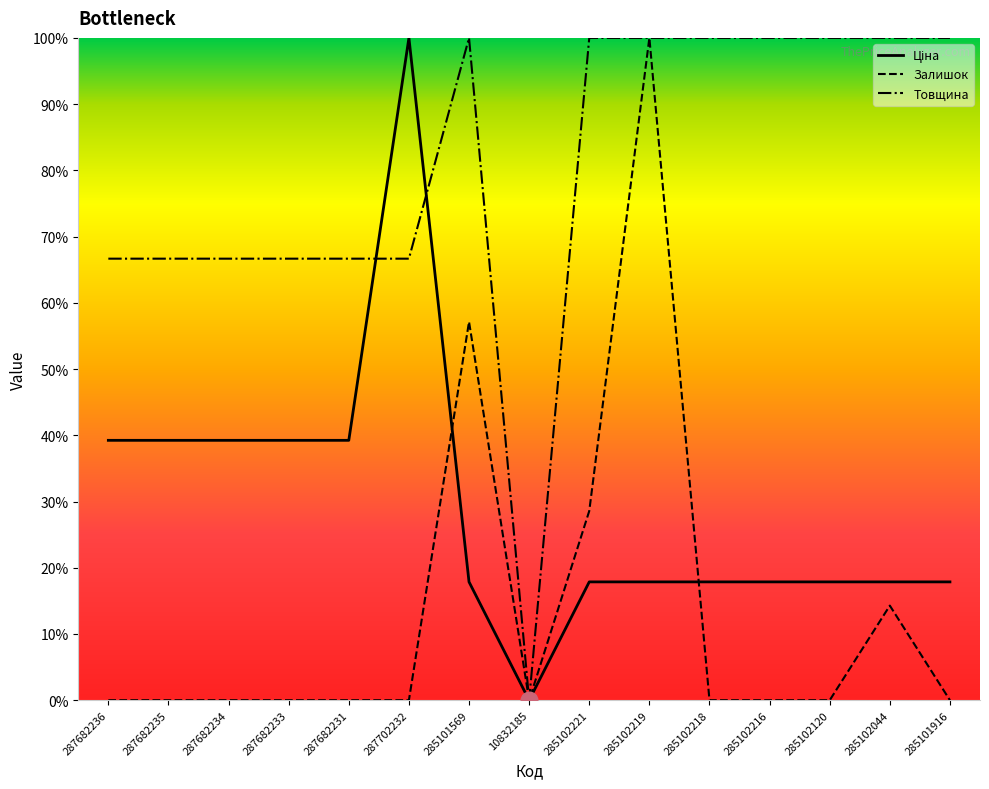

What is the label of the 10th point from the right?

287702232